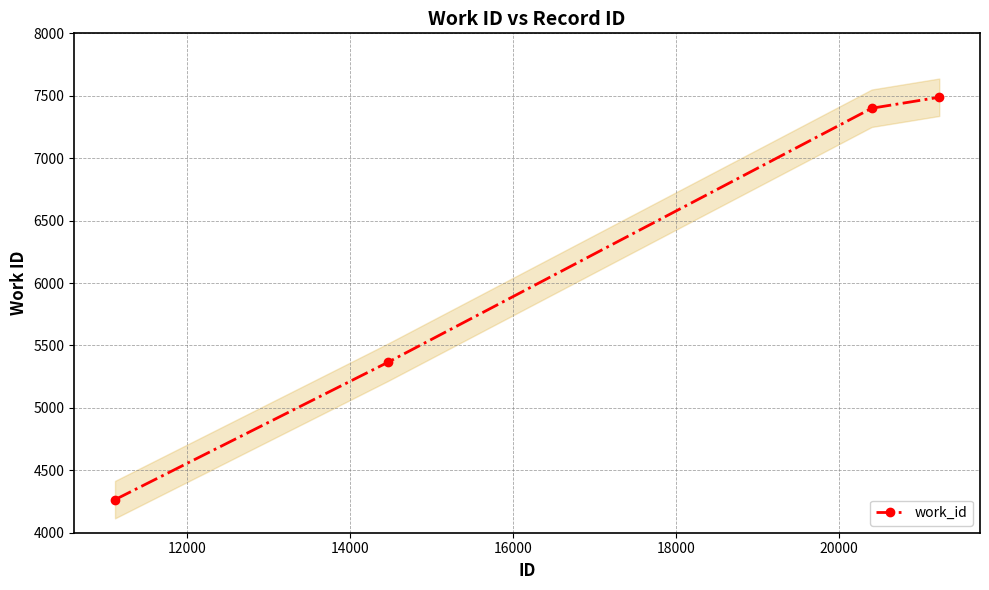

What is the minimum value for work_id?

4265